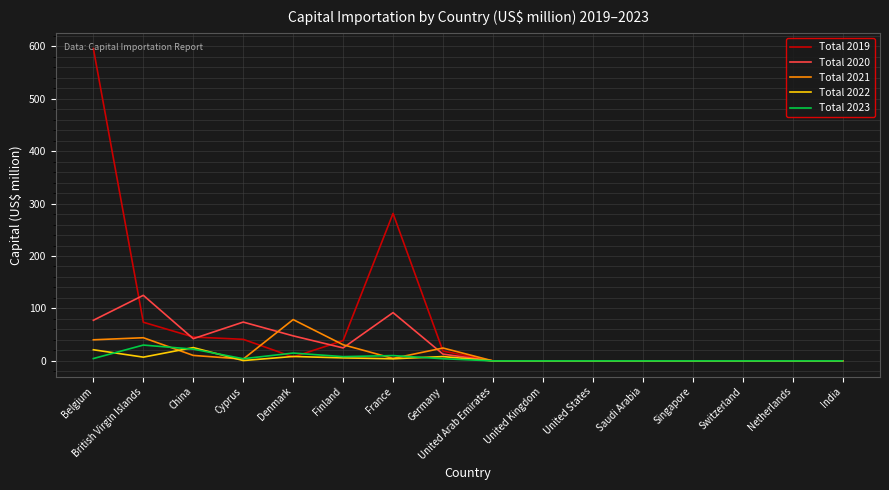

Which series has the largest range (max minus min)?

Total 2019